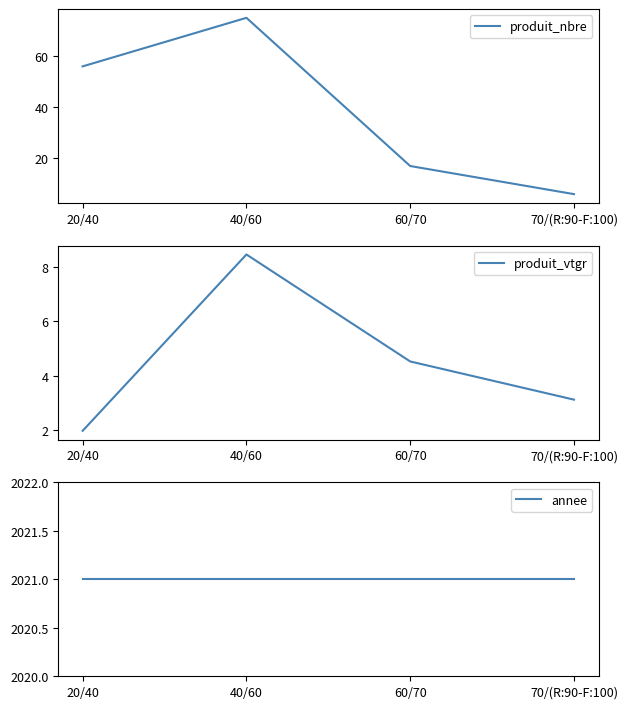

What position from the left is 20/40?

1